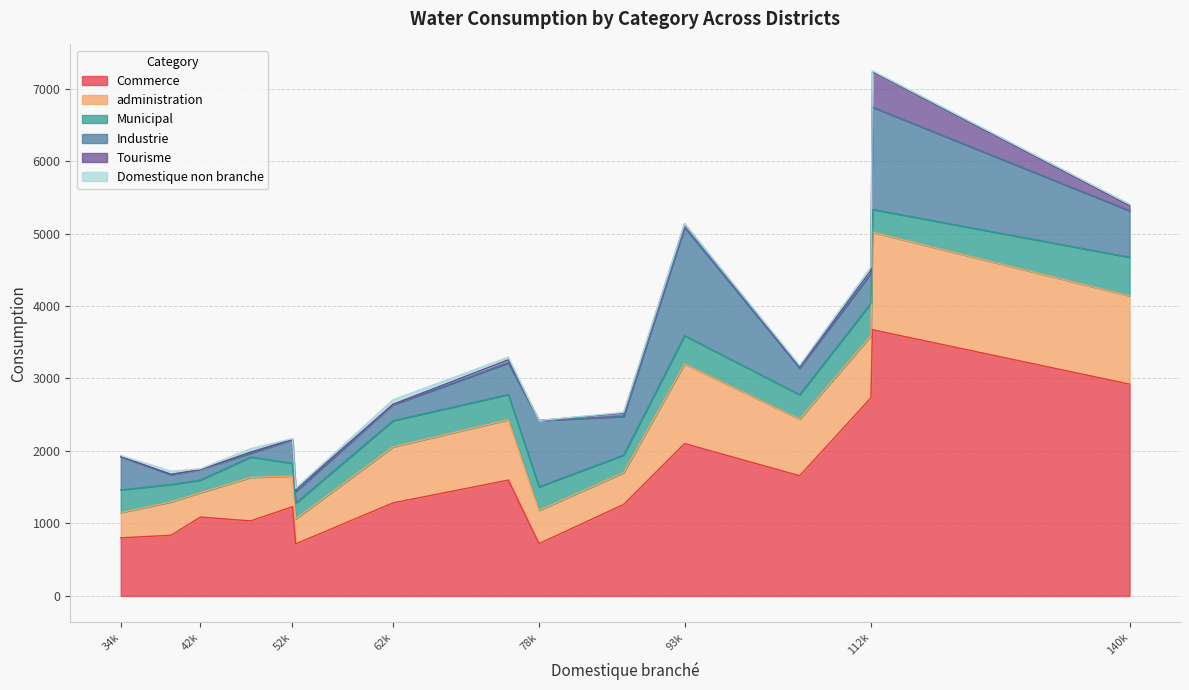

How many values in the Commerce series are below 1262?

7